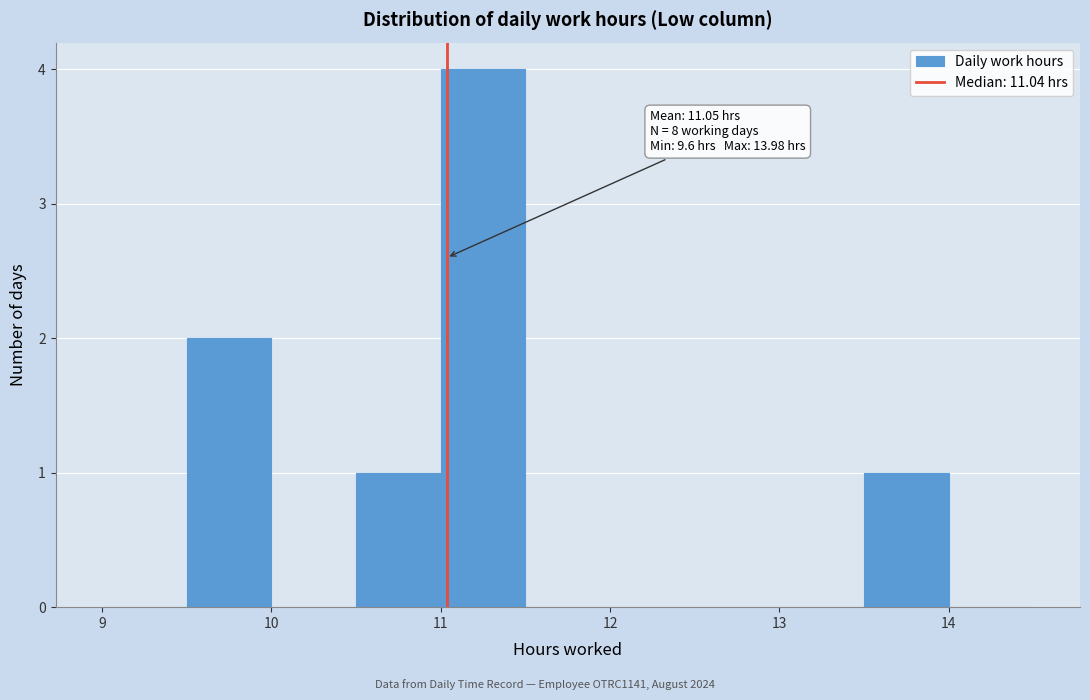

Over which range of the x-axis is the bar tallest?

11.0 to 11.5